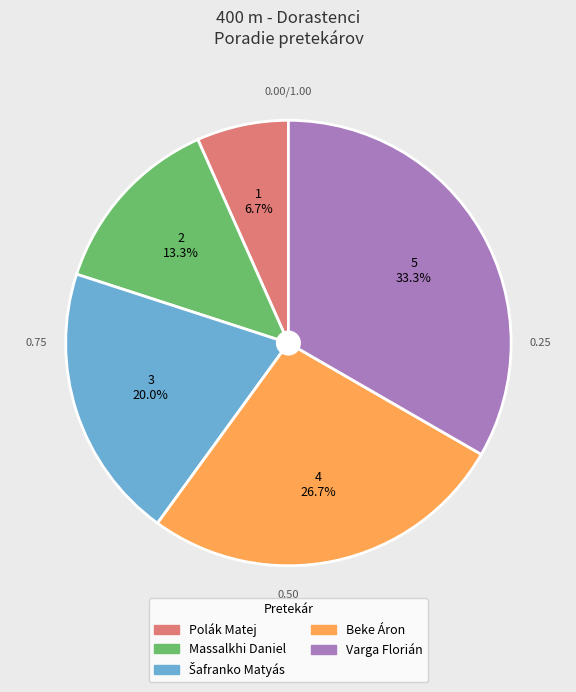

How many slices are in this pie chart?

5